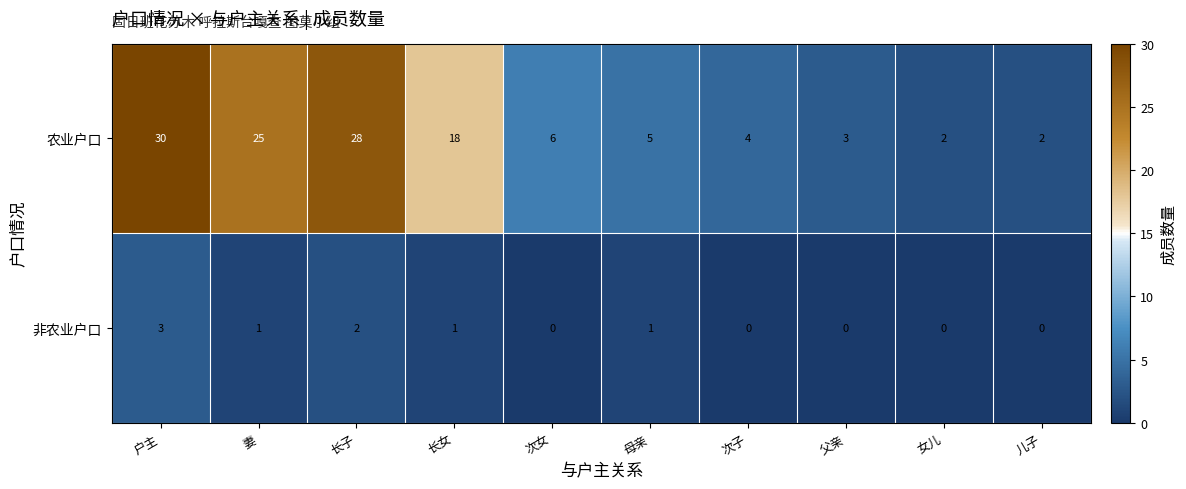

What is the difference between the maximum and minimum values in the 农业户口 series?

28